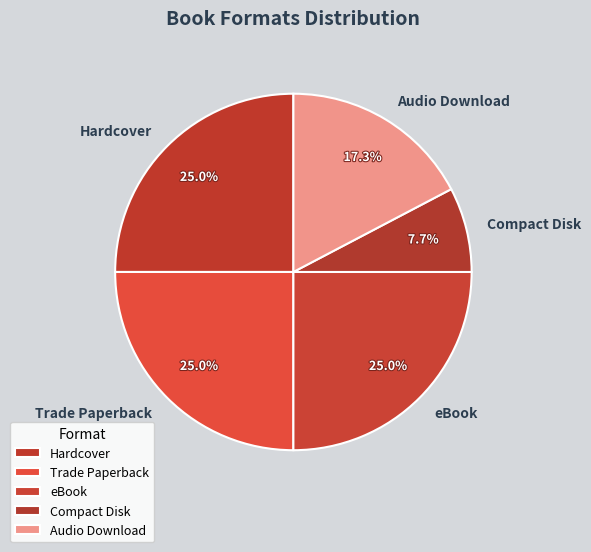

Which slice is the smallest?

Compact Disk